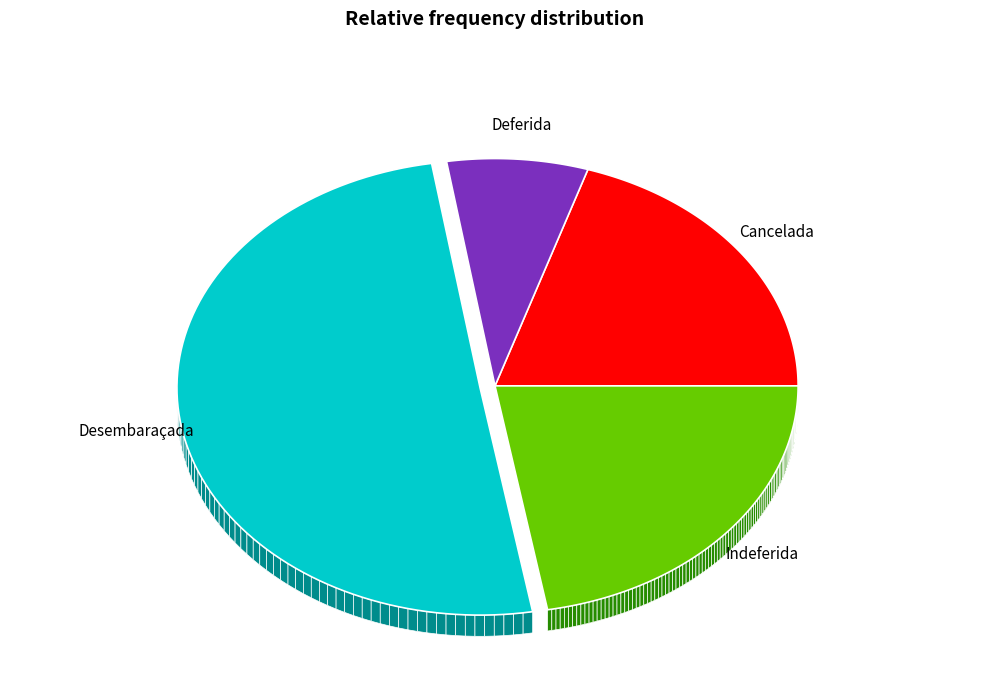

Which category accounts for the majority?

Desembaraçada